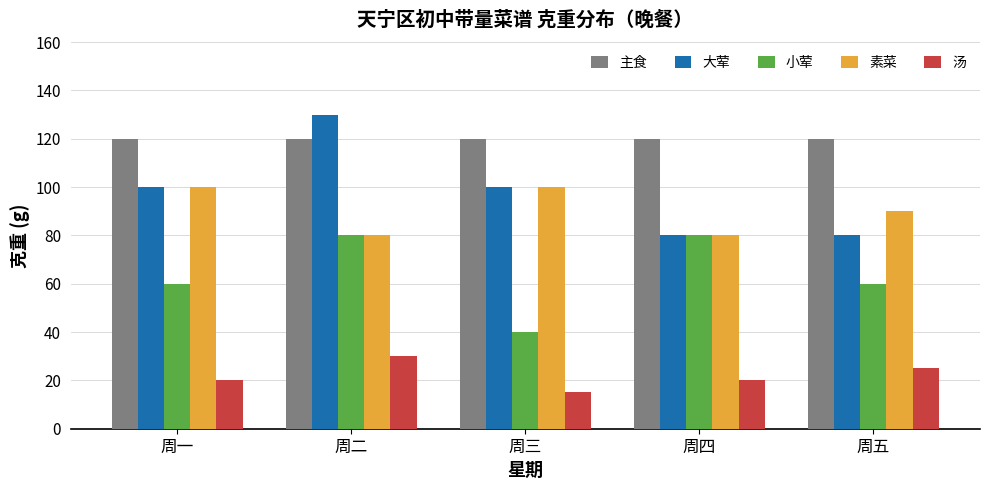

Count the 大荤 values in the range 80 to 100.

4